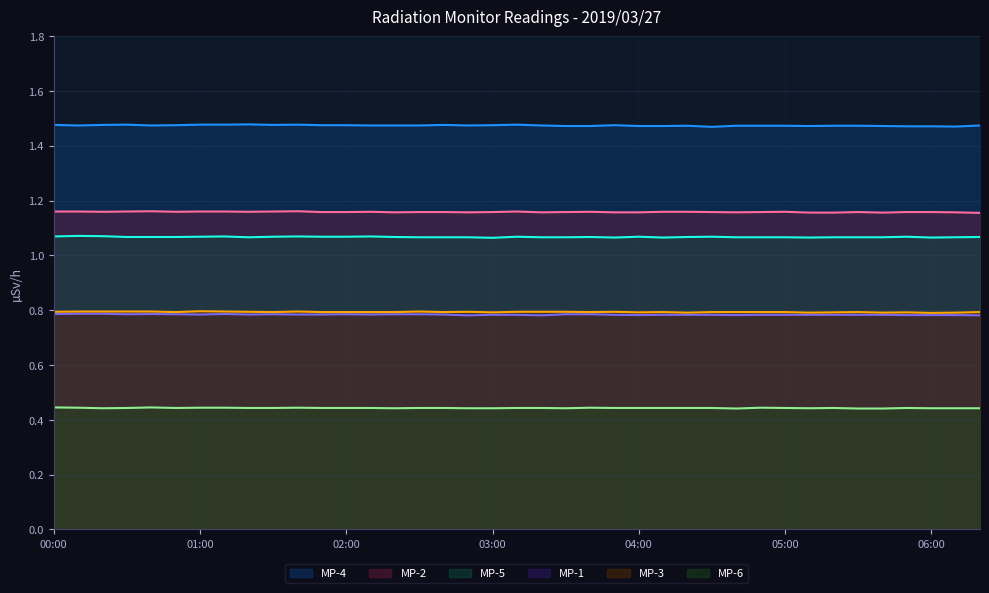

Which series has the largest total across all categories?

MP-4